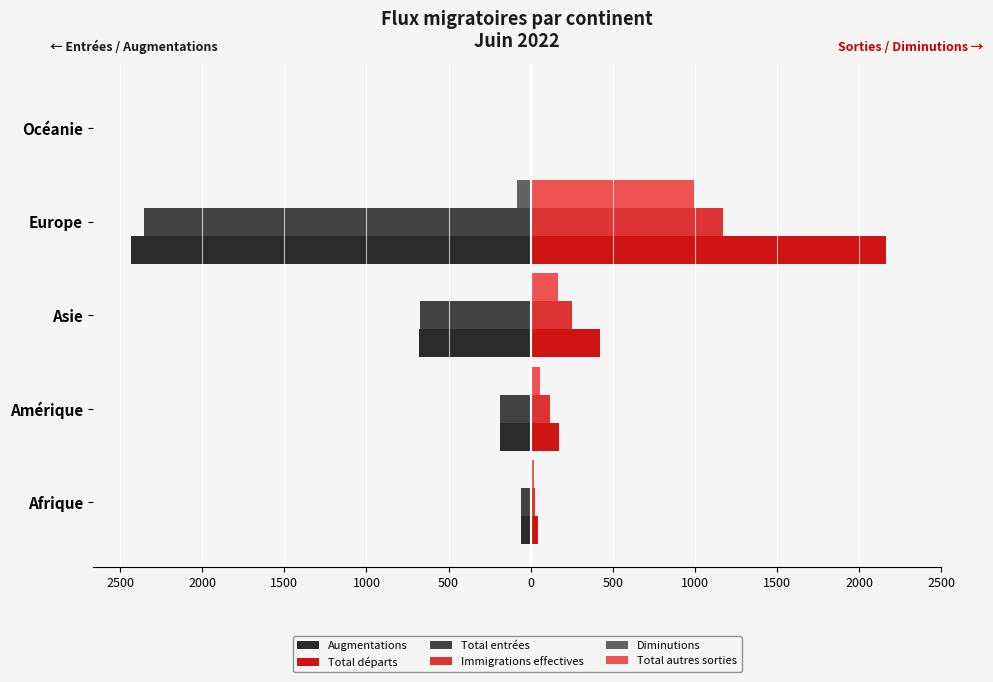

What are all the series names shown in the legend?

Augmentations, Total départs, Total entrées, Immigrations effectives, Diminutions, Total autres sorties